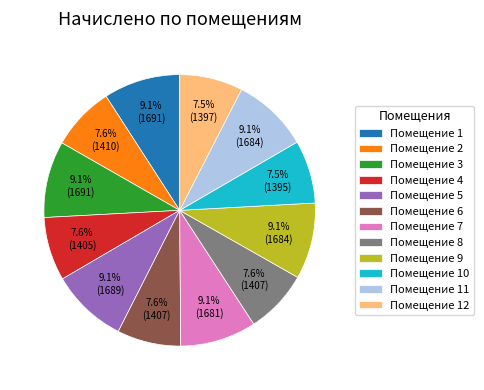

Is Помещение 1 the majority of the pie?

No